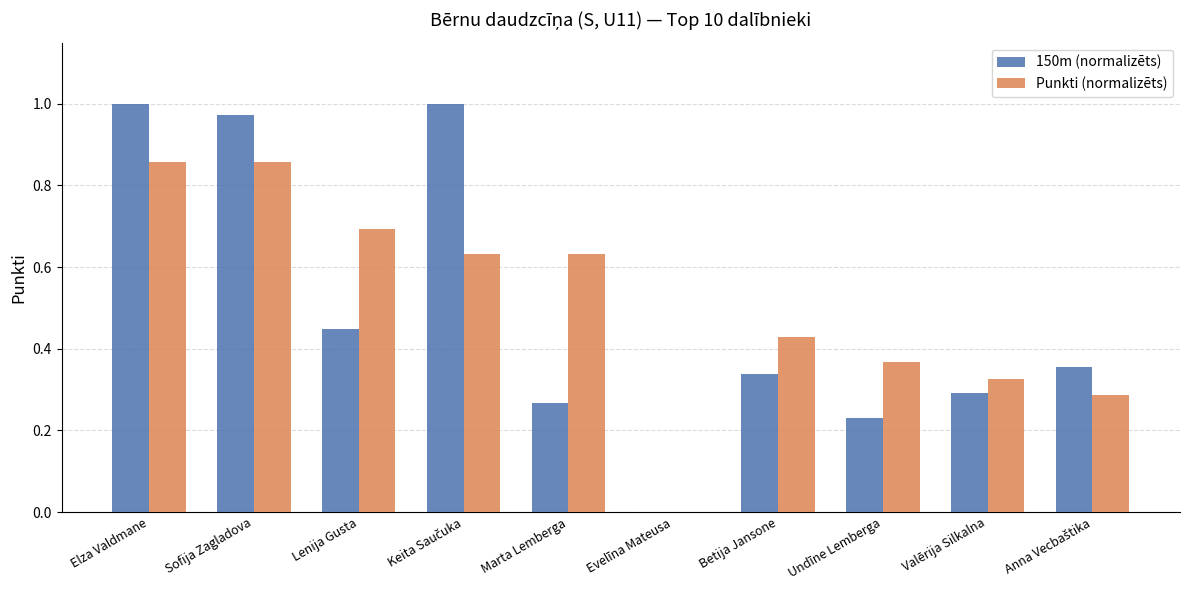

Is the value of 150m (normalizēts) at Marta Lemberga greater than the value of Punkti (normalizēts) at Valērija Silkalna?

No